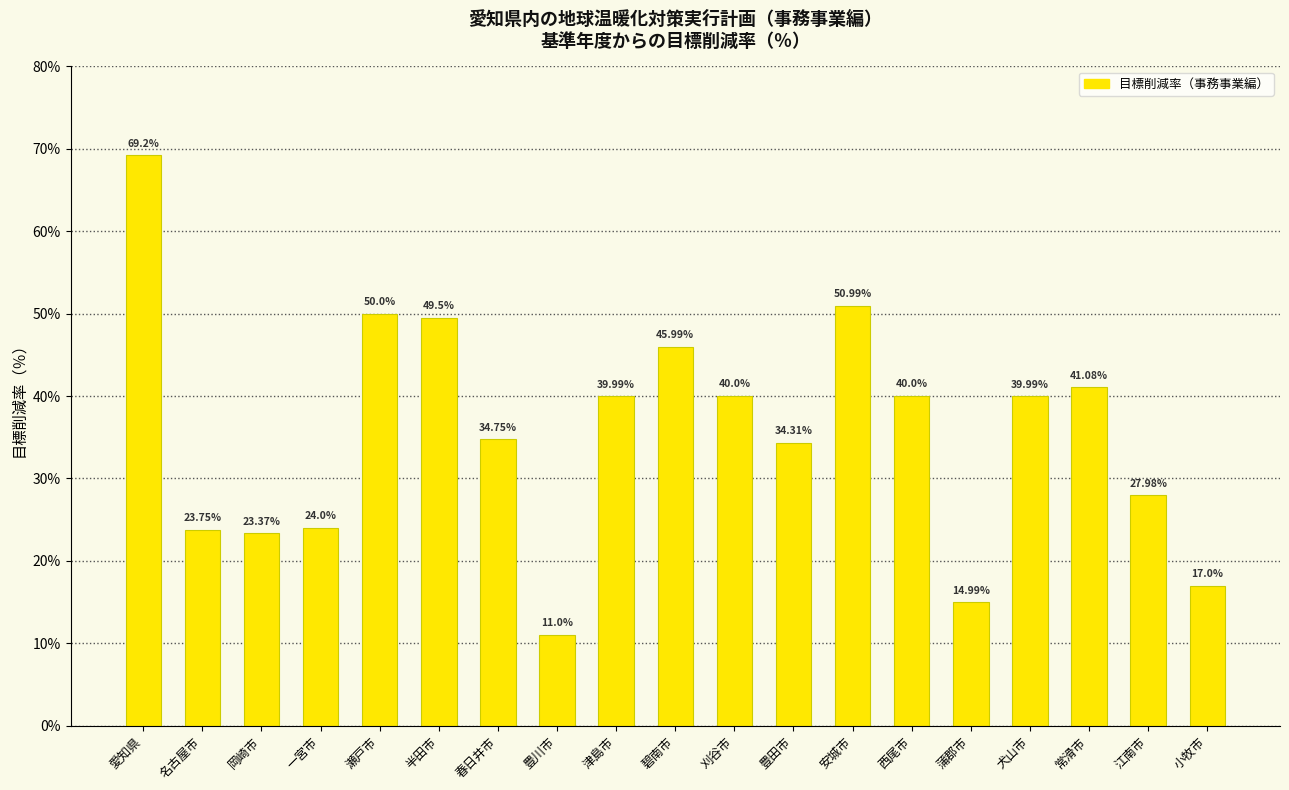

How many categories are shown in the chart?

19